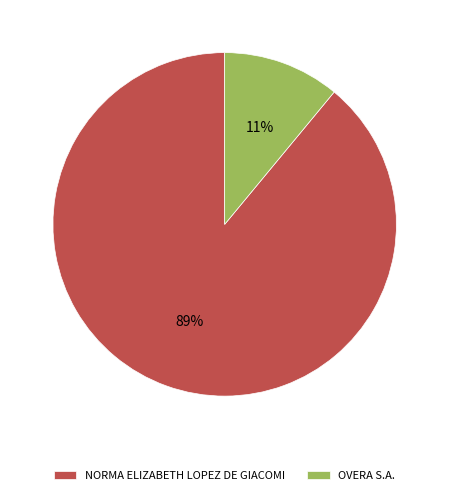

To the nearest percent, what is the difference between the largest and smallest slice percentages?

78%